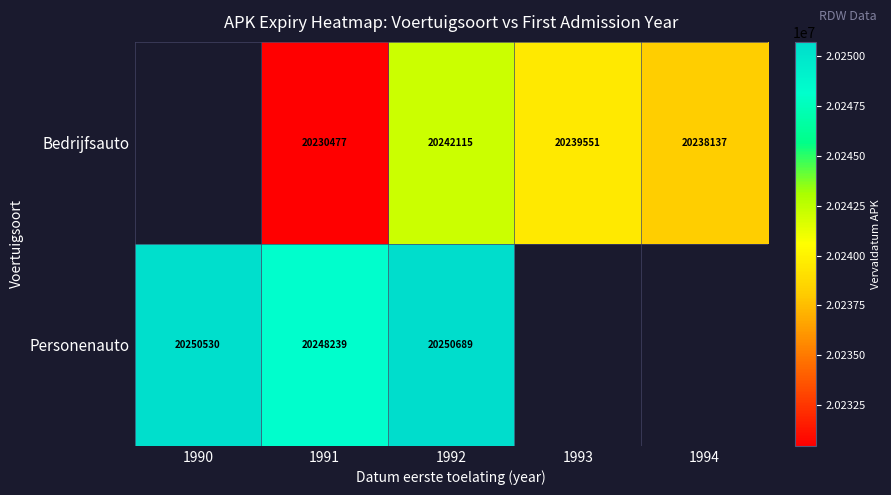

Is the value of Bedrijfsauto at 1993 greater than the value of Personenauto at 1990?

No